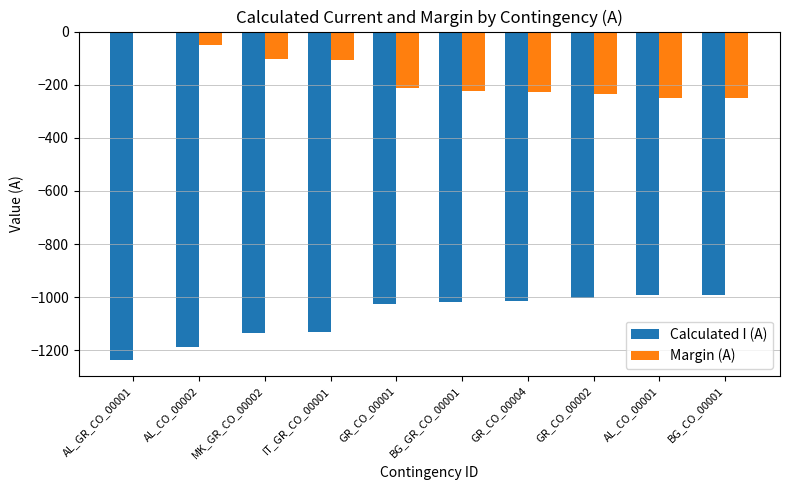

What is the difference between the second highest and minimum values in the Margin (A) series?

197